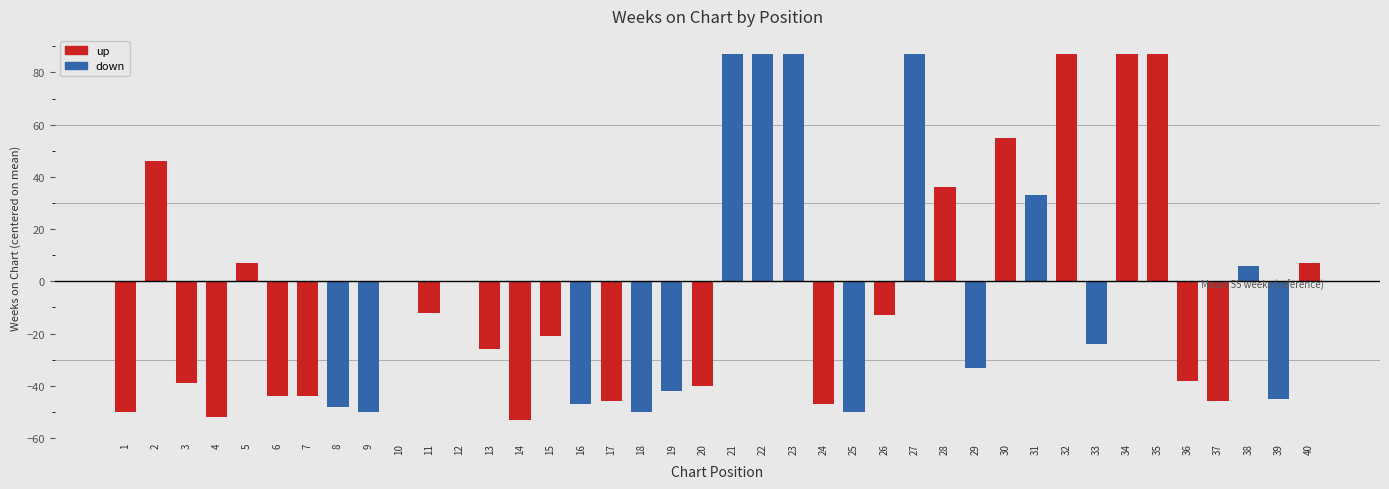

Reading right to left, list all the values displayed in this chart.

7	-45	6	-46	-38	87	87	-24	87	33	55	-33	36	87	-13	-50	-47	87	87	87	-40	-42	-50	-46	-47	-21	-53	-26	0	-12	0	-50	-48	-44	-44	7	-52	-39	46	-50